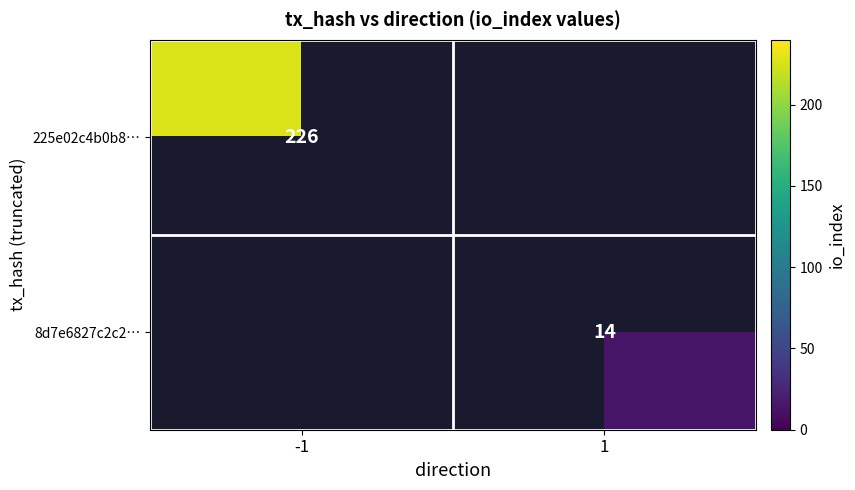

Which label corresponds to the largest value in the chart?

-1